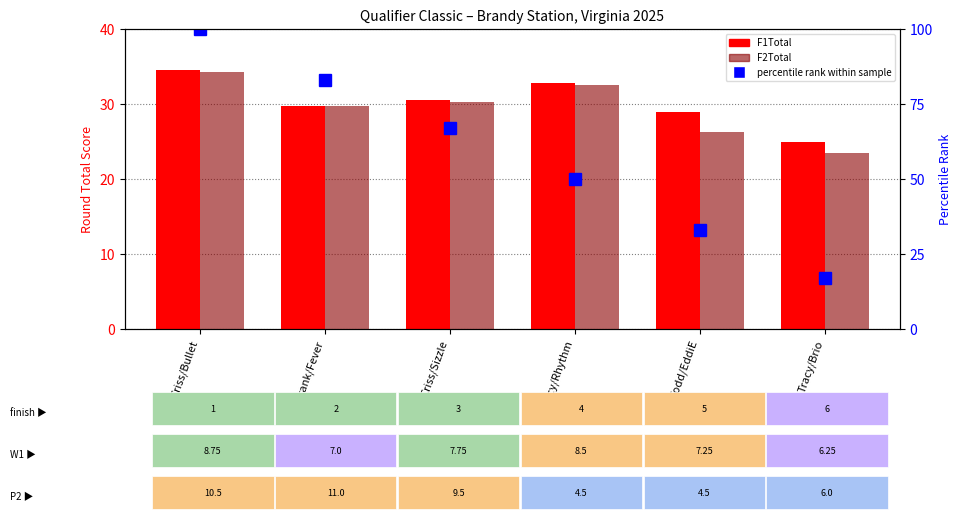

Reading right to left, list all the values displayed in this chart.

F1Total: Tracy/Brio=25.0	Todd/EddiE=29.0	Tracy/Rhythm=32.8	Criss/Sizzle=30.5	Frank/Fever=29.8	Criss/Bullet=34.5
F2Total: Tracy/Brio=23.5	Todd/EddiE=26.2	Tracy/Rhythm=32.5	Criss/Sizzle=30.2	Frank/Fever=29.8	Criss/Bullet=34.2
percentile rank within sample: Tracy/Brio=17.0	Todd/EddiE=33.0	Tracy/Rhythm=50.0	Criss/Sizzle=67.0	Frank/Fever=83.0	Criss/Bullet=100.0